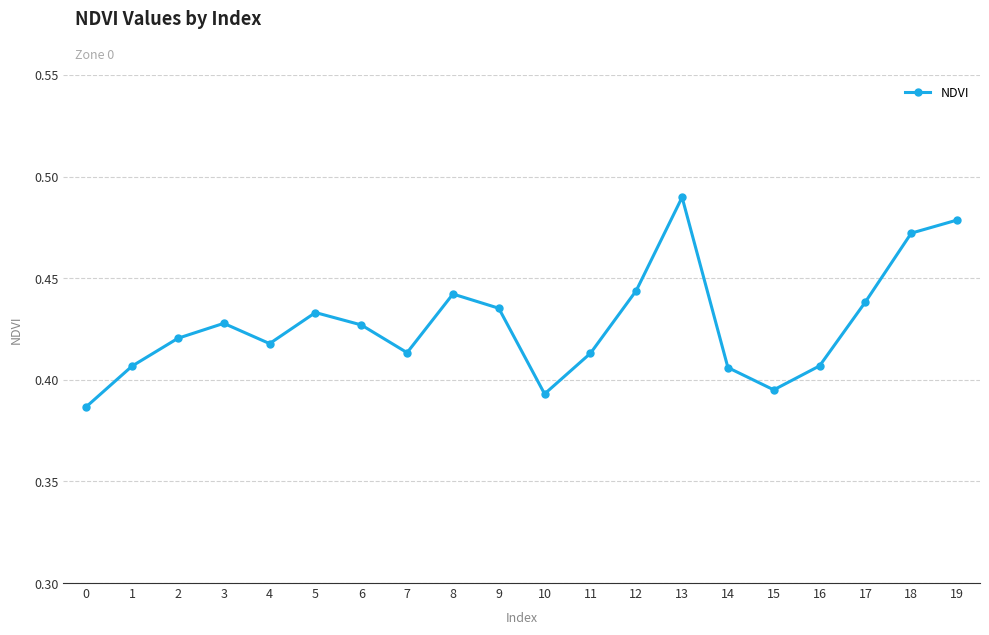

Between 1 and 7, which is larger?

7